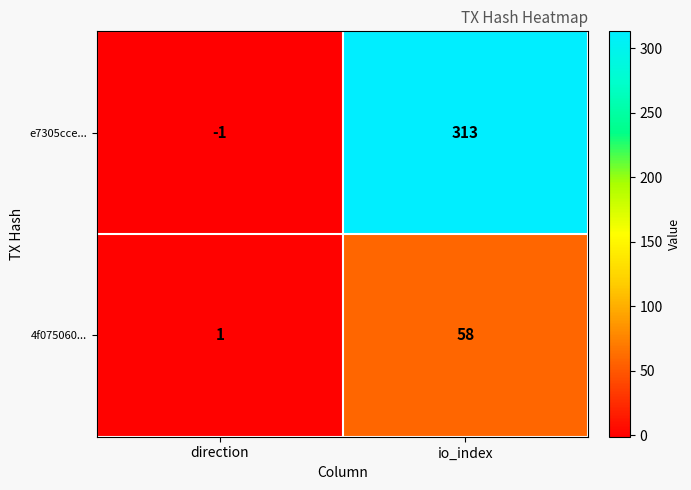

Reading left to right, transcribe all the data shown in this chart.

e7305cce...: direction=-1	io_index=313
4f075060...: direction=1	io_index=58